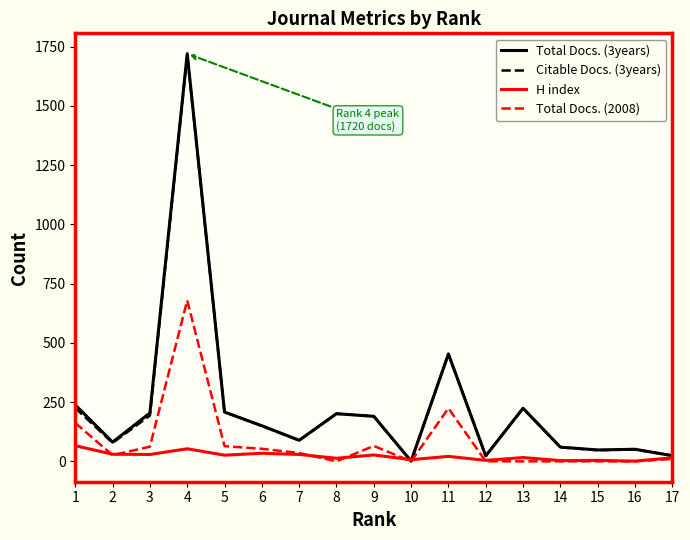

At which category is the sum across all series the highest?

4